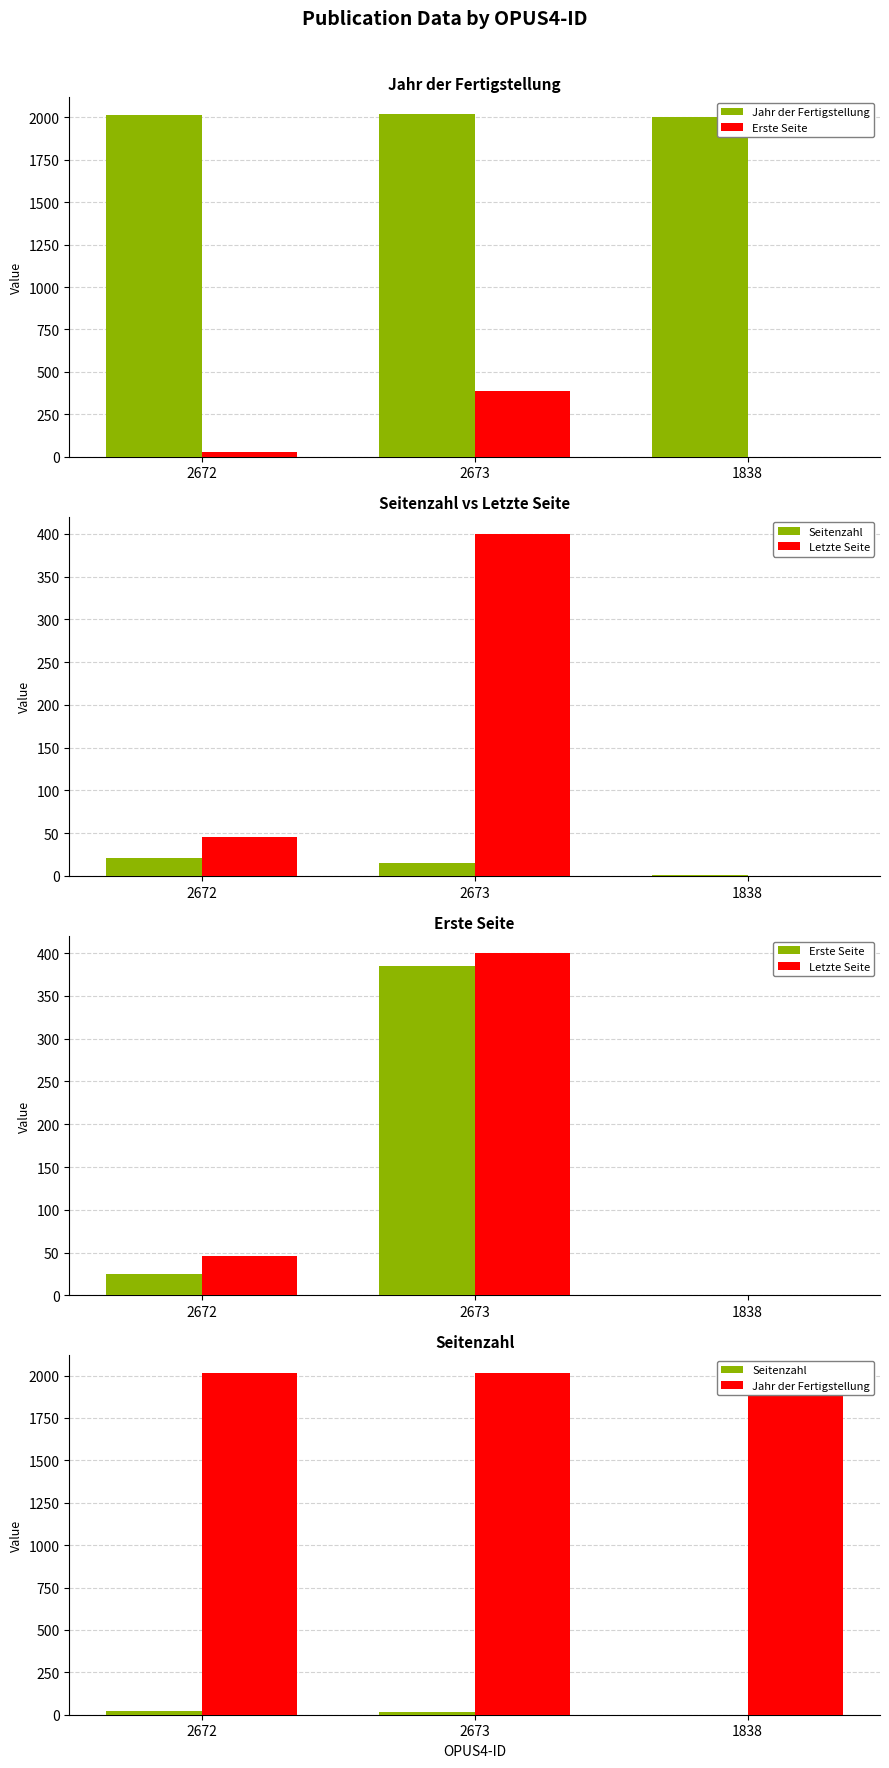

What are all the series names shown in the legend?

Jahr der Fertigstellung, Erste Seite, Seitenzahl, Letzte Seite